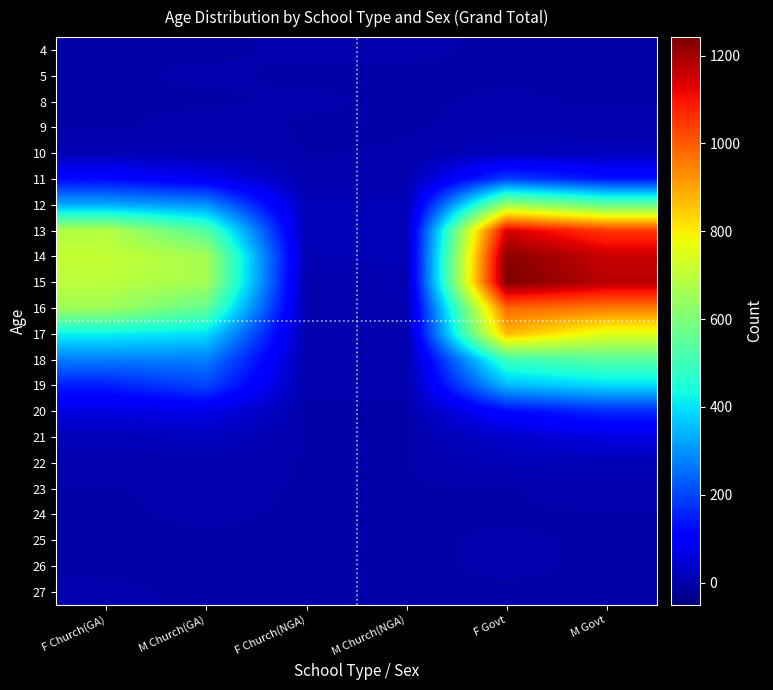

At which category is the sum across all series the highest?

F Govt